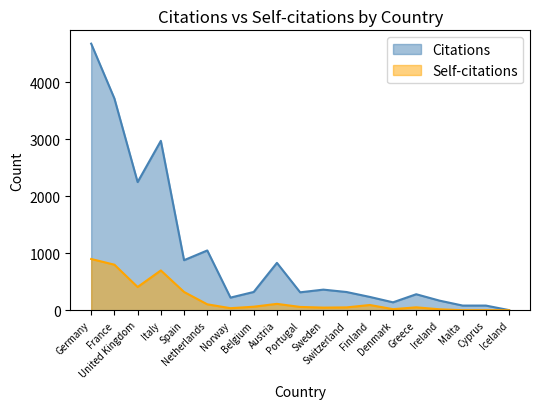

Where does the Citations series first go above 320?

Germany